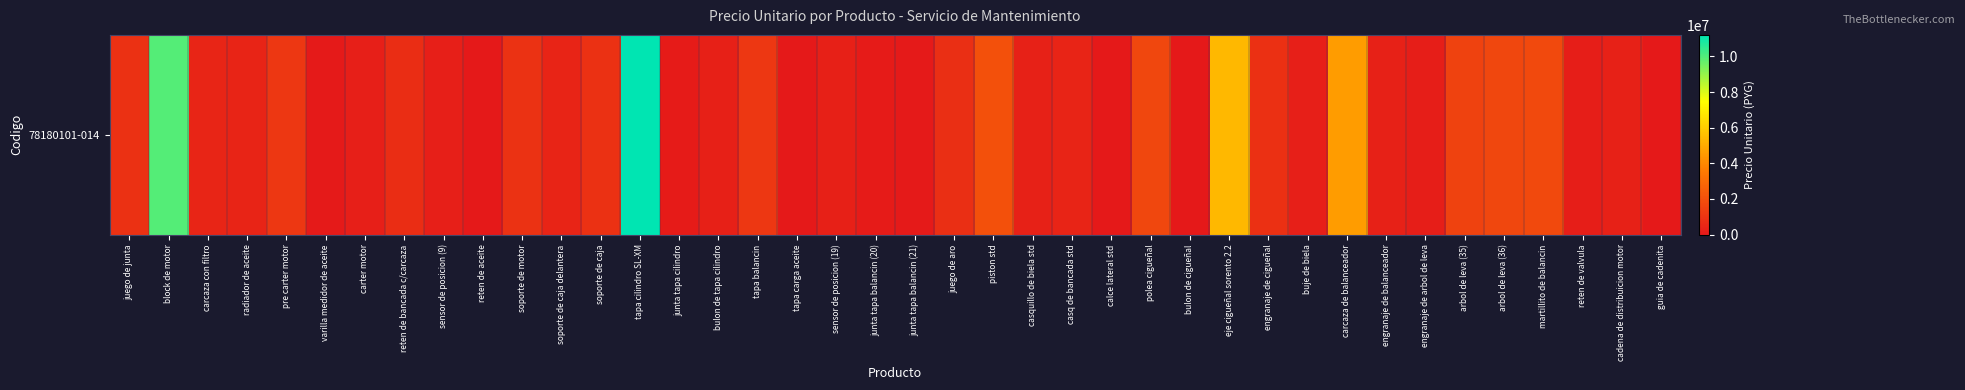

What is the greatest value displayed?

11208600